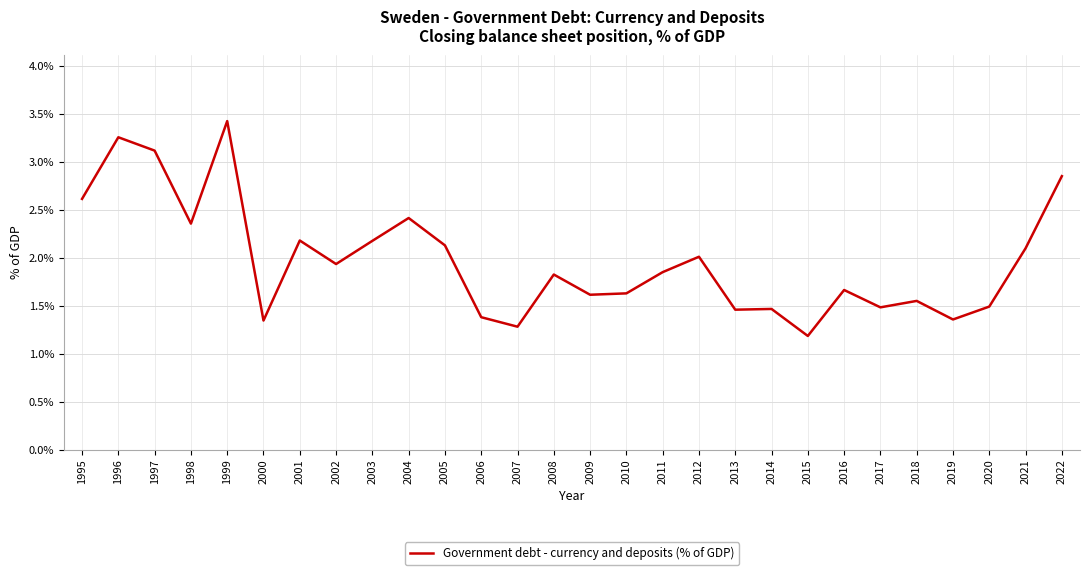

Which has a higher value, 2002 or 2018?

2002